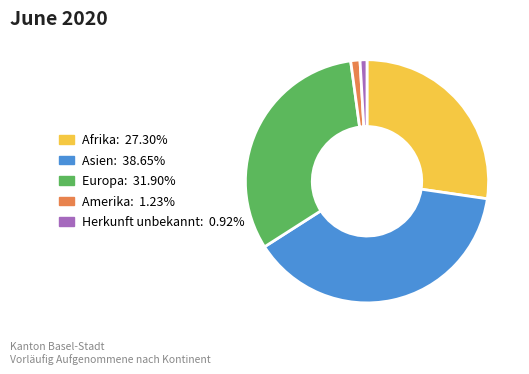

True or false: Amerika accounts for 1% of the total.

True